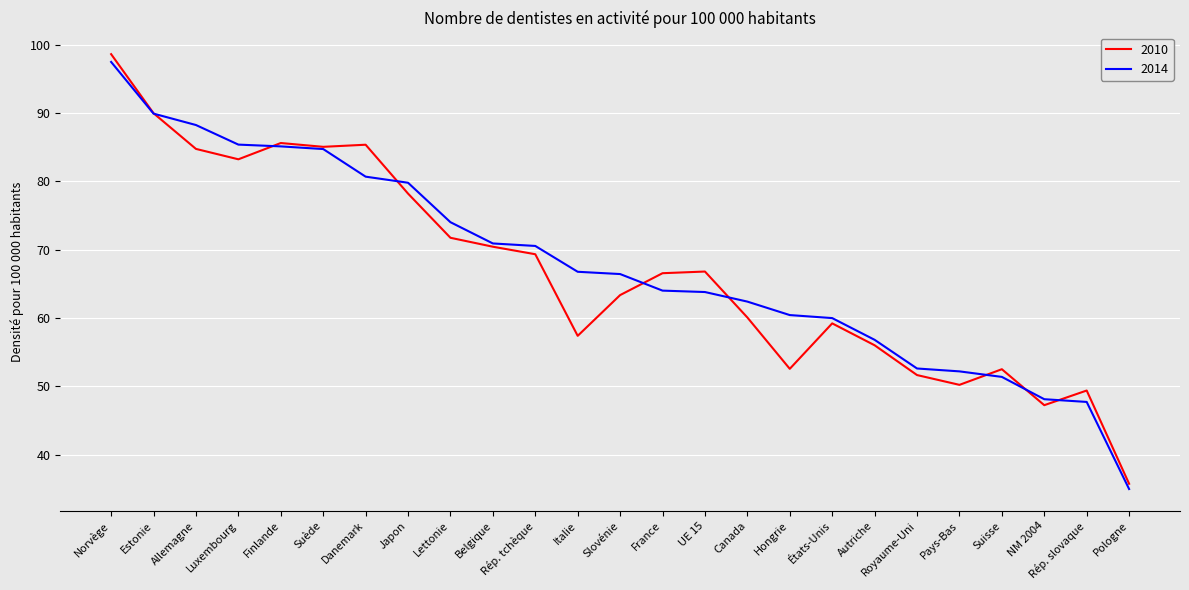

How many categories are shown in the chart?

25